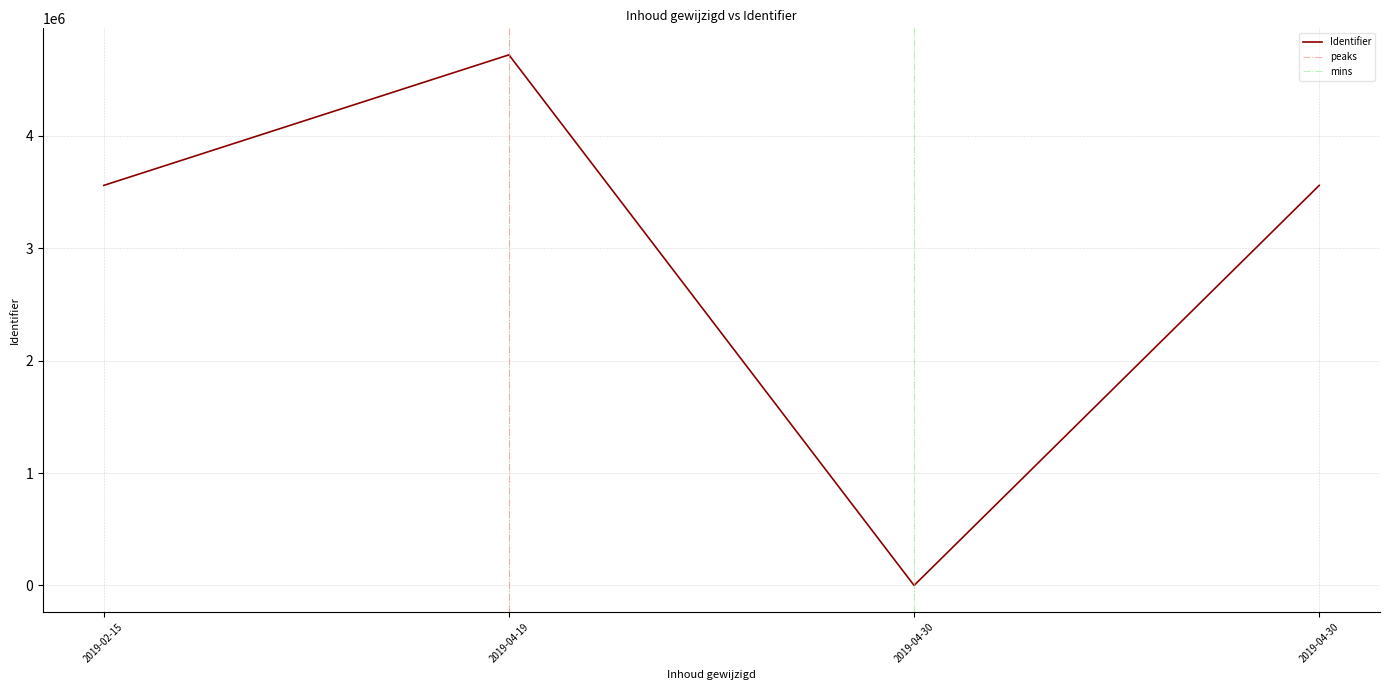

At which label is the value closest to 2360308?

2019-02-15